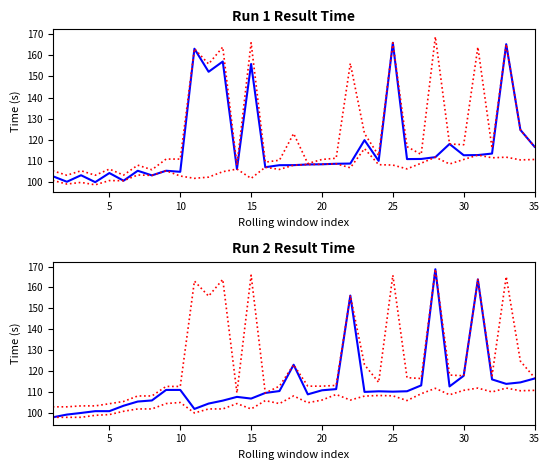

How many data points in Run 1 Upper are above 113?

18